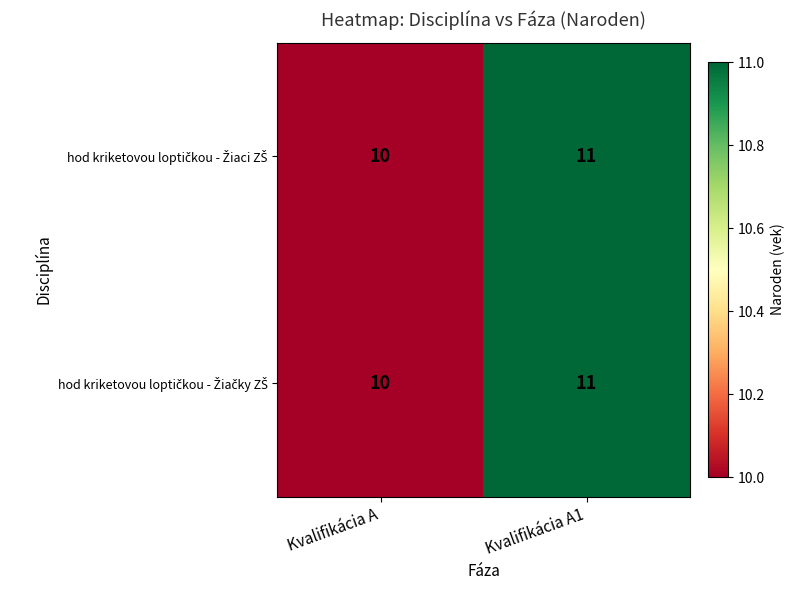

Which label corresponds to the smallest value in the chart?

Kvalifikácia A